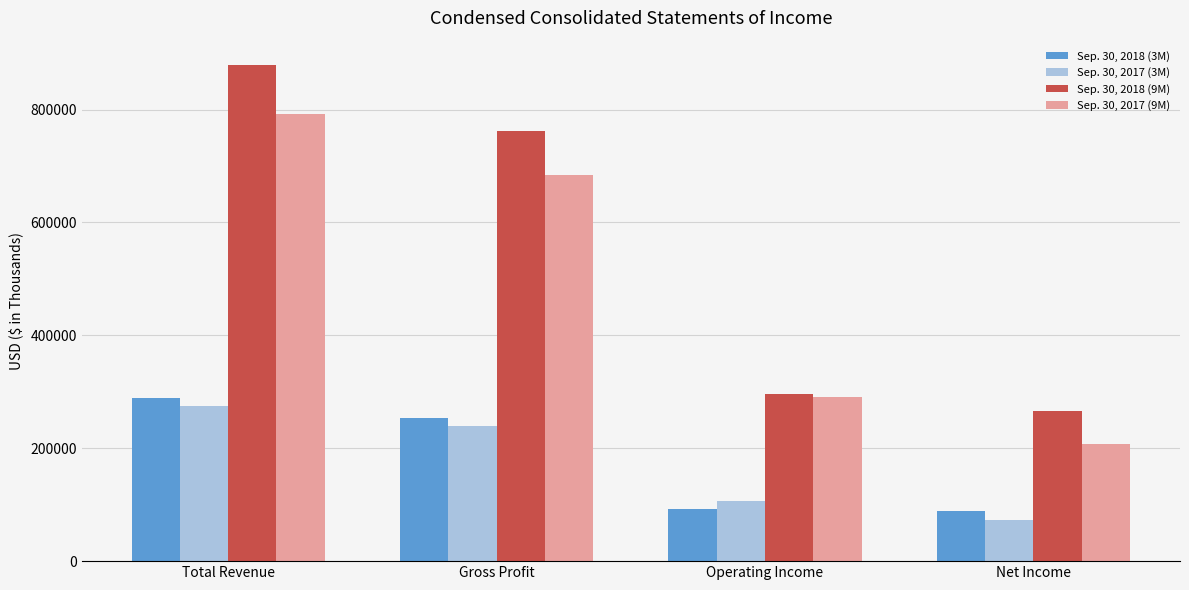

Which series has the widest spread of values?

Sep. 30, 2018 (9M)